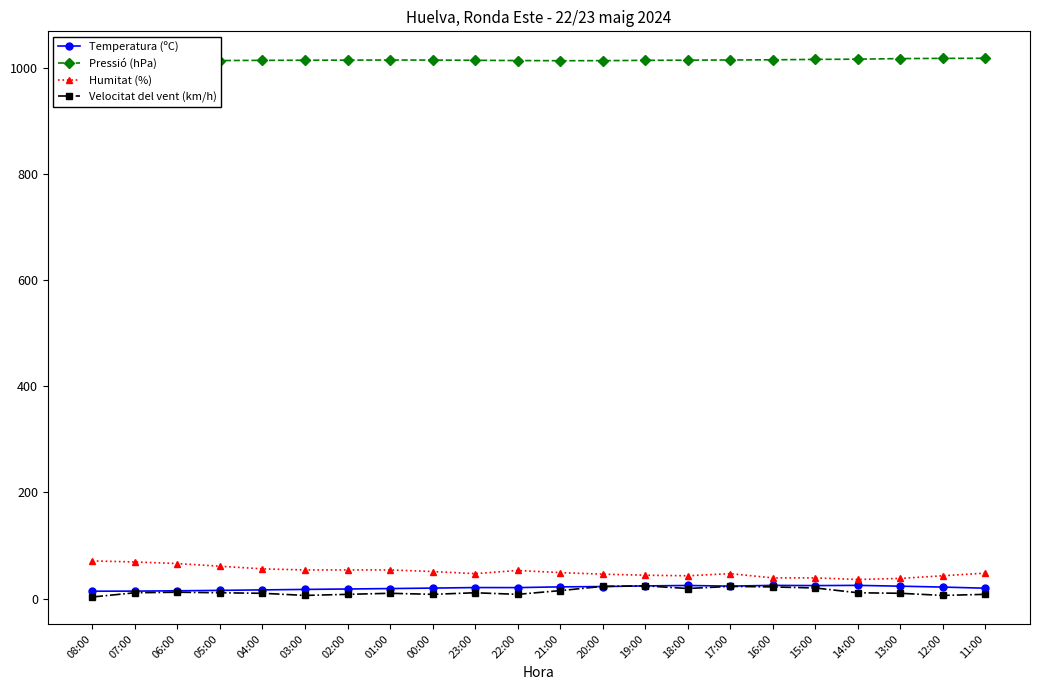

What is the greatest value displayed?

1018.0